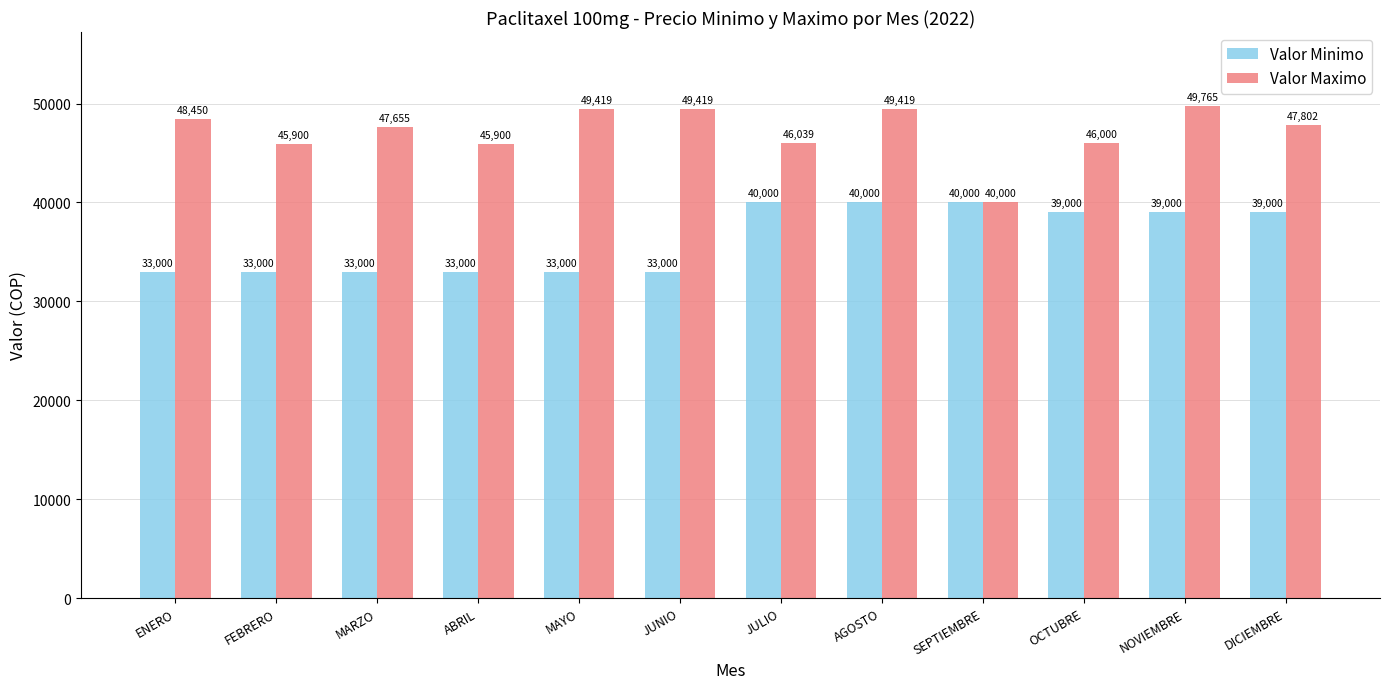

Is it true that Valor Maximo equals 49419 at MAYO?

True